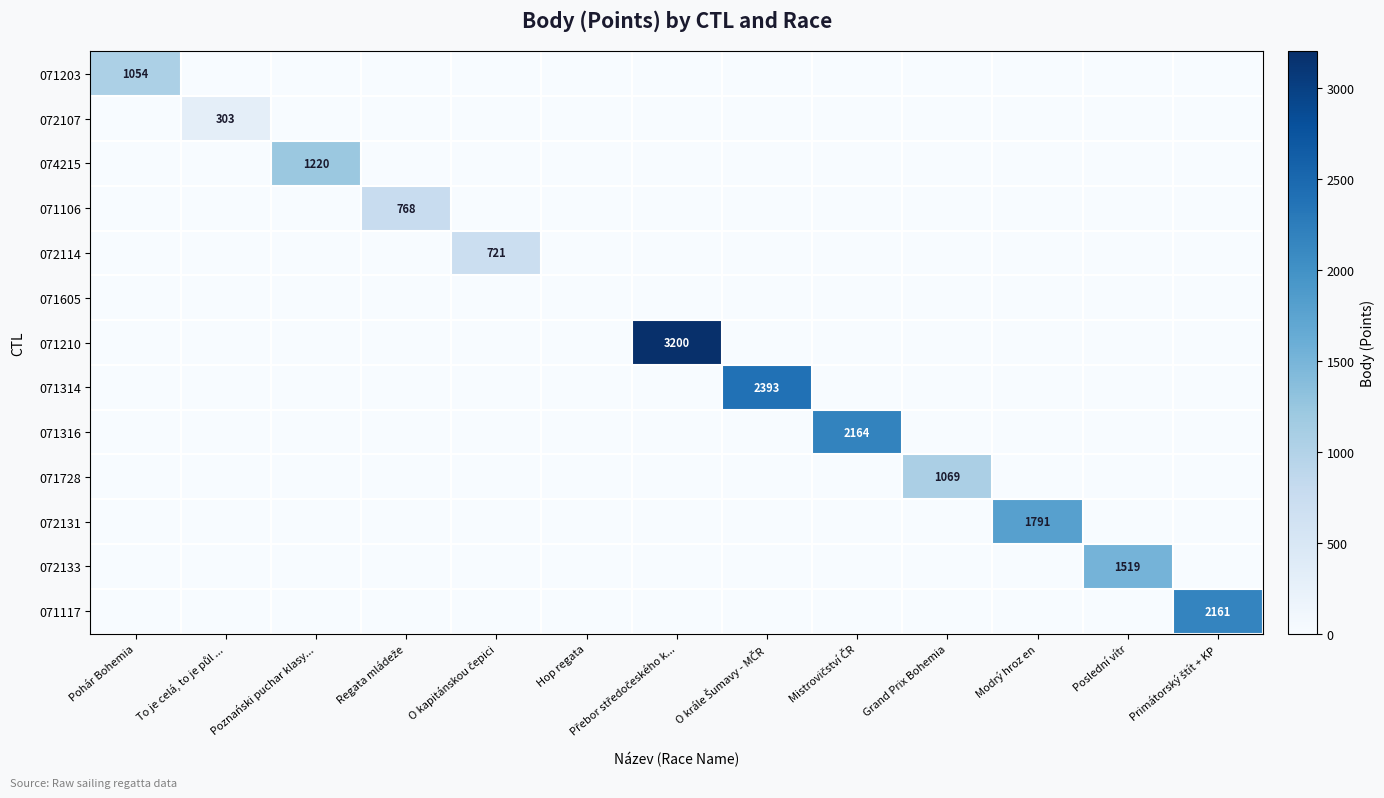

At how many categories does at least one series exceed 2905?

1